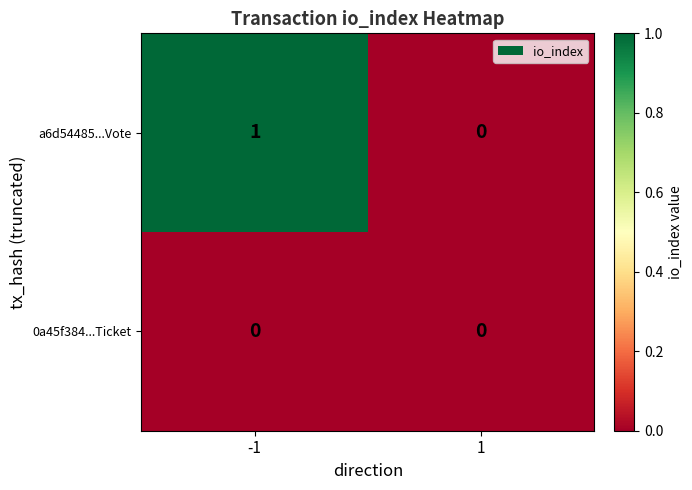

What is the maximum value shown in the chart?

1